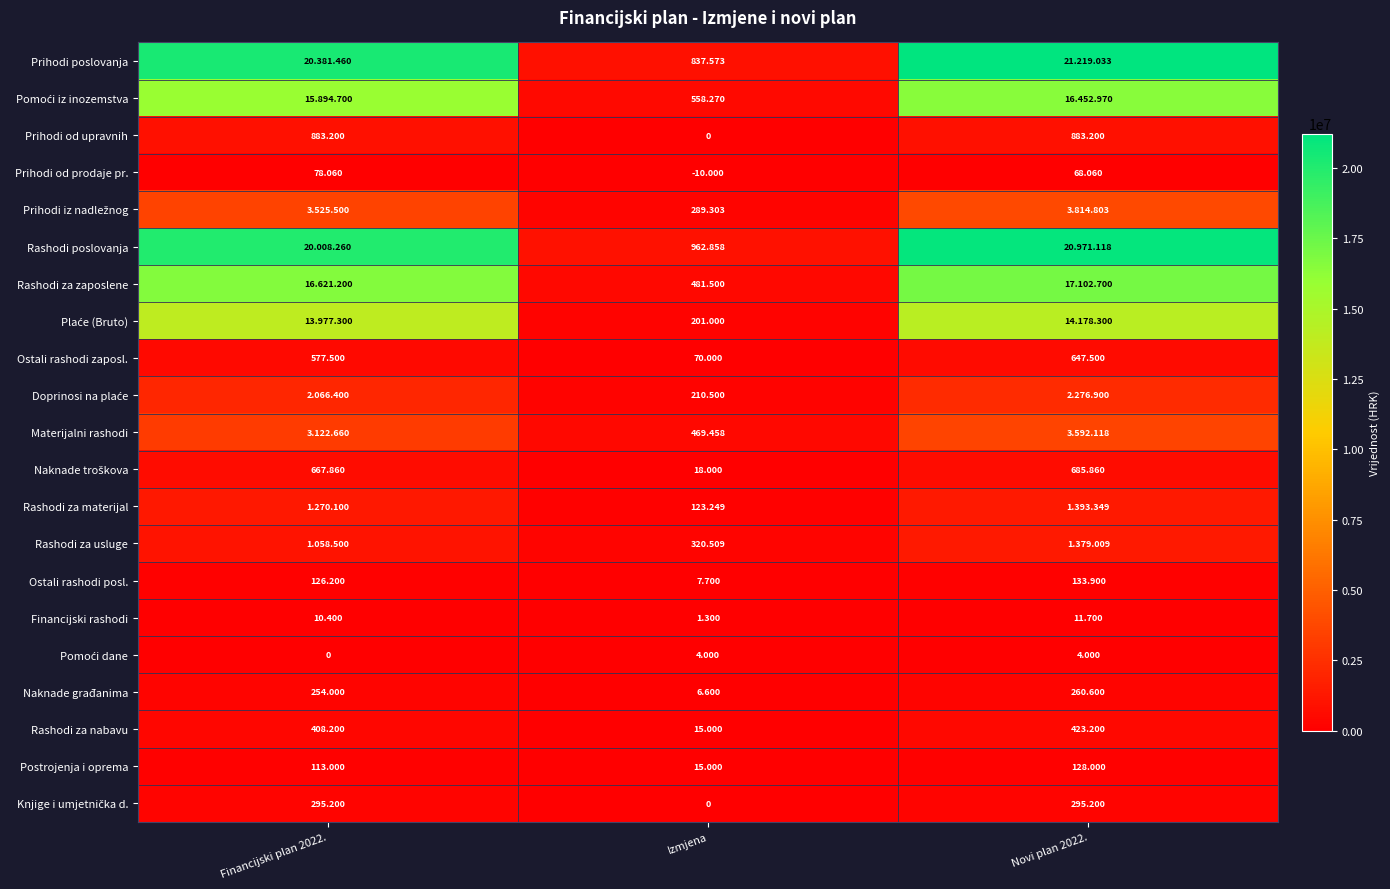

What is the greatest value displayed?

21219033